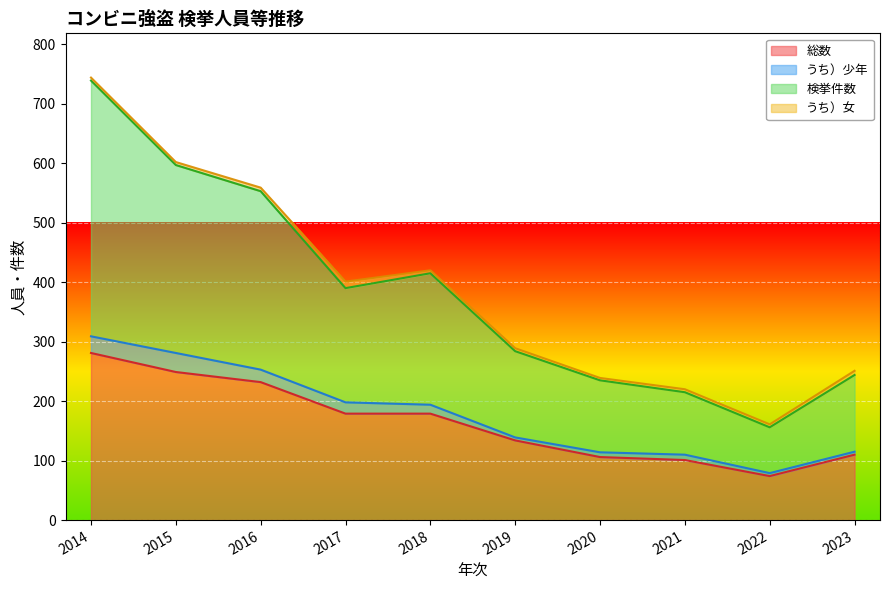

The value of 総数 at 2020 is 36. True or false?

False